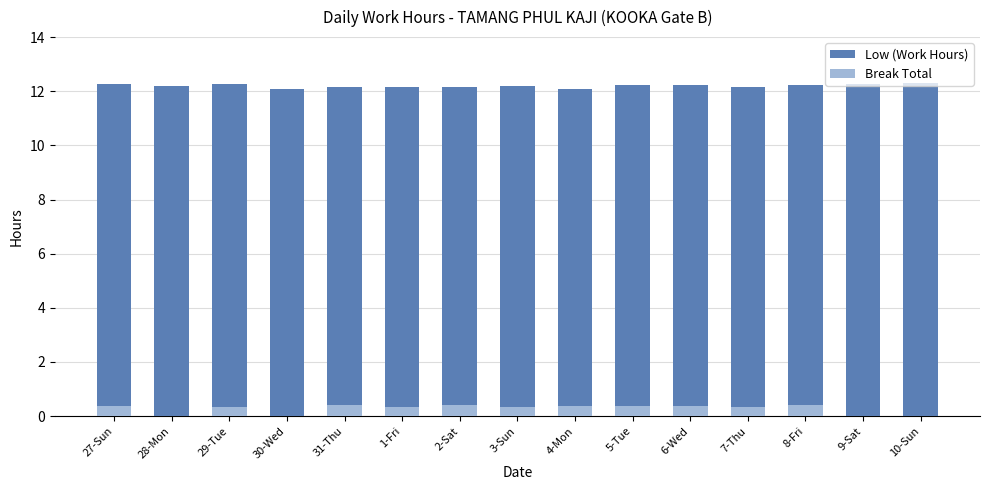

List the series in order of their peak value, highest first.

Low (Work Hours), Break Total